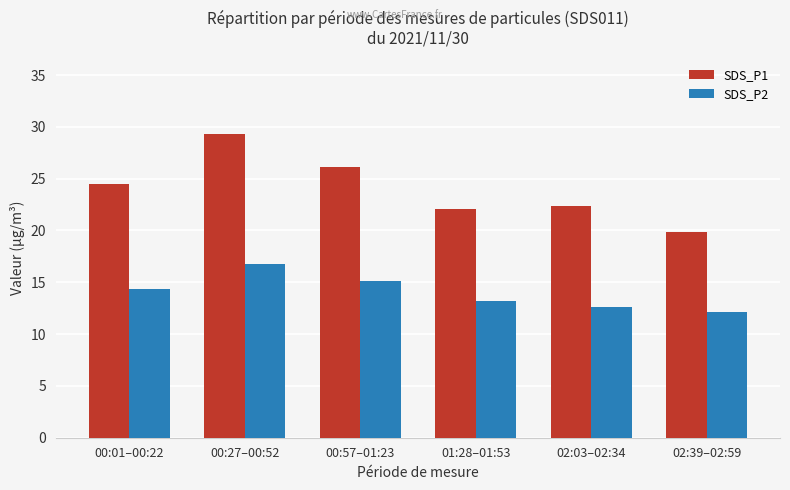

How many bars are there in each group?

2